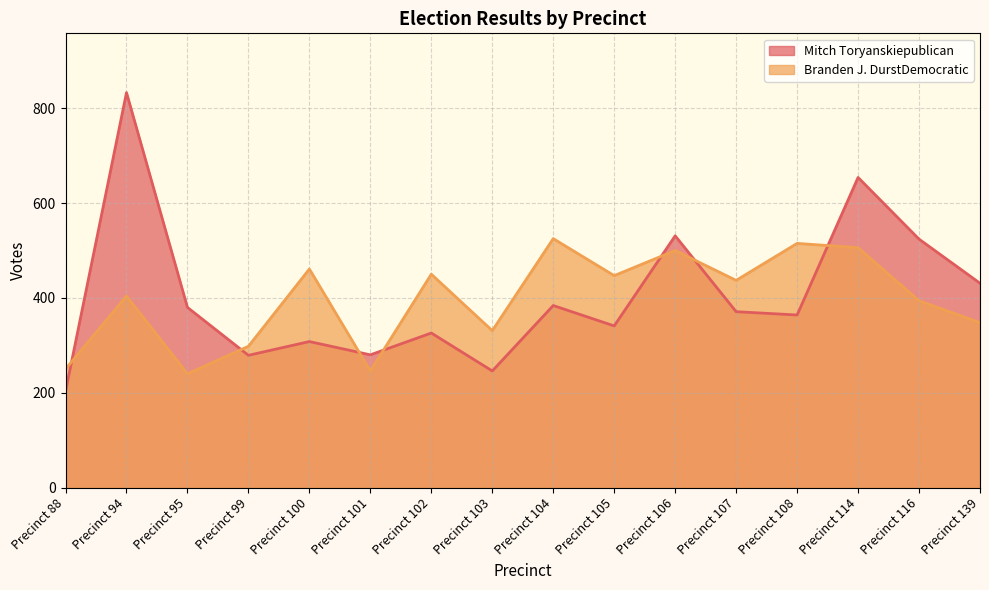

True or false: Mitch Toryanskiepublican and Branden J. DurstDemocratic intersect in this chart.

True